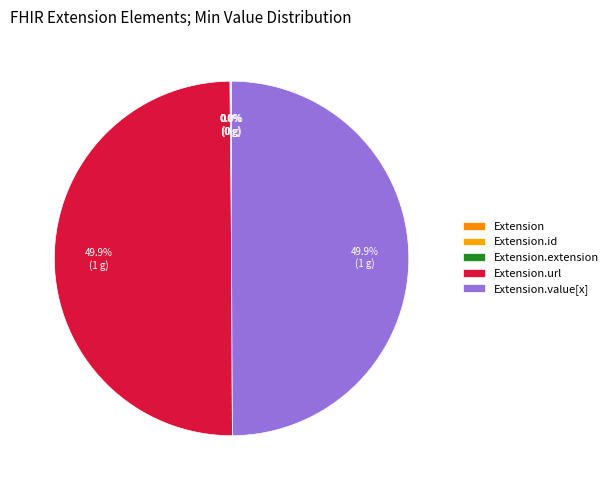

Does Extension represent more than half of the total?

No